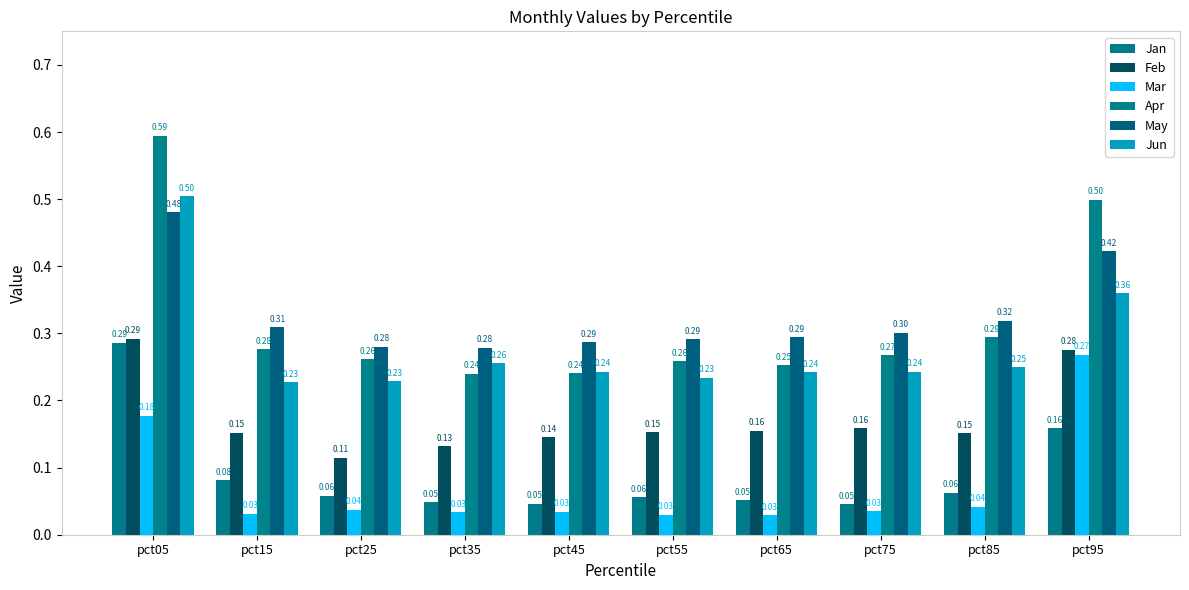

Which series has the largest total across all categories?

May